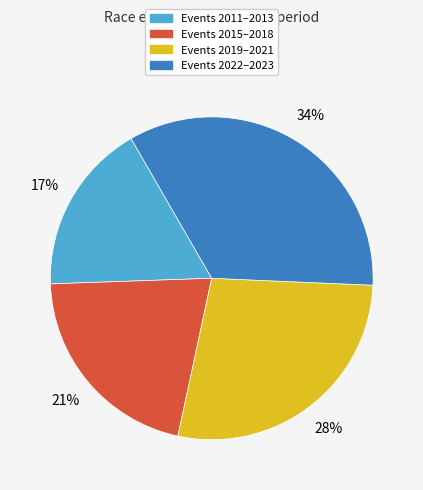

Do Events 2022–2023 and Events 2015–2018 together represent more than half of the pie?

Yes